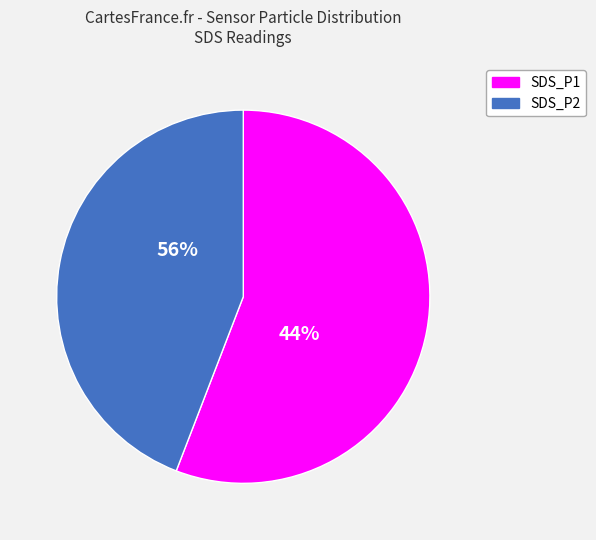

Rank the categories by value from highest to lowest.

SDS_P1, SDS_P2